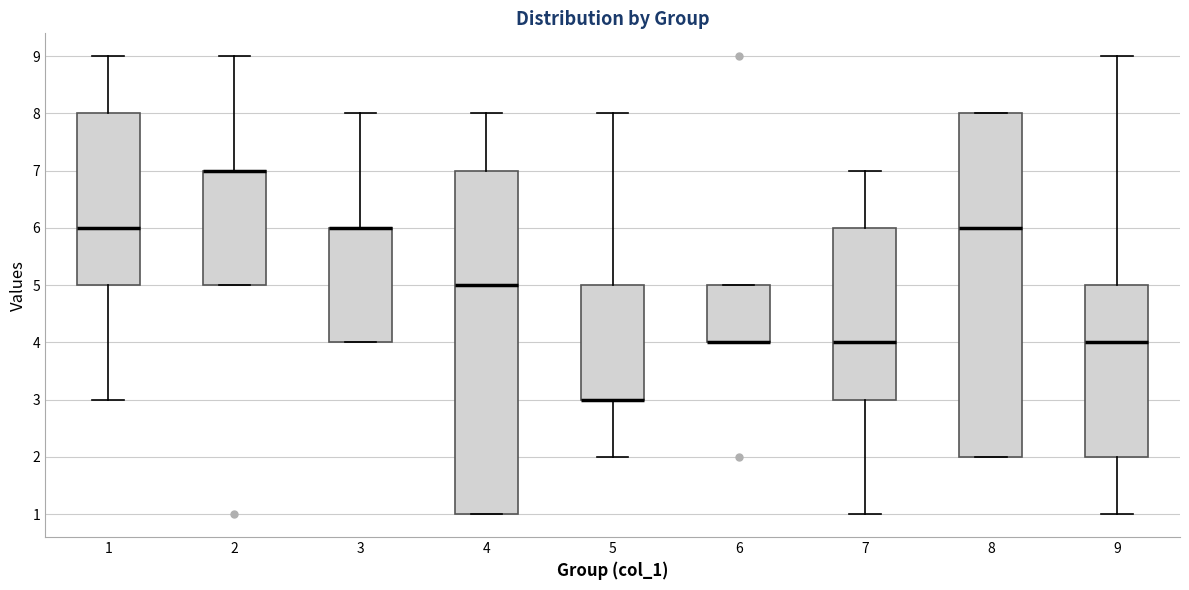

Reading left to right, read every box against the y-axis: the position of its median line, the range the box covers, and the ends of its whiskers. The values are not printed on the chart, so give them approximately, as read against the axis.

1: median 6, box 5 to 8, whiskers 3 to 9
2: median 7 (drawn on the box's upper edge), box 5 to 7, whiskers 5 to 9
3: median 6 (drawn on the box's upper edge), box 4 to 6, whiskers 4 to 8
4: median 5, box 1 to 7, whiskers 1 to 8
5: median 3 (drawn on the box's lower edge), box 3 to 5, whiskers 2 to 8
6: median 4 (drawn on the box's lower edge), box 4 to 5, whiskers 4 to 5
7: median 4, box 3 to 6, whiskers 1 to 7
8: median 6, box 2 to 8, whiskers 2 to 8
9: median 4, box 2 to 5, whiskers 1 to 9